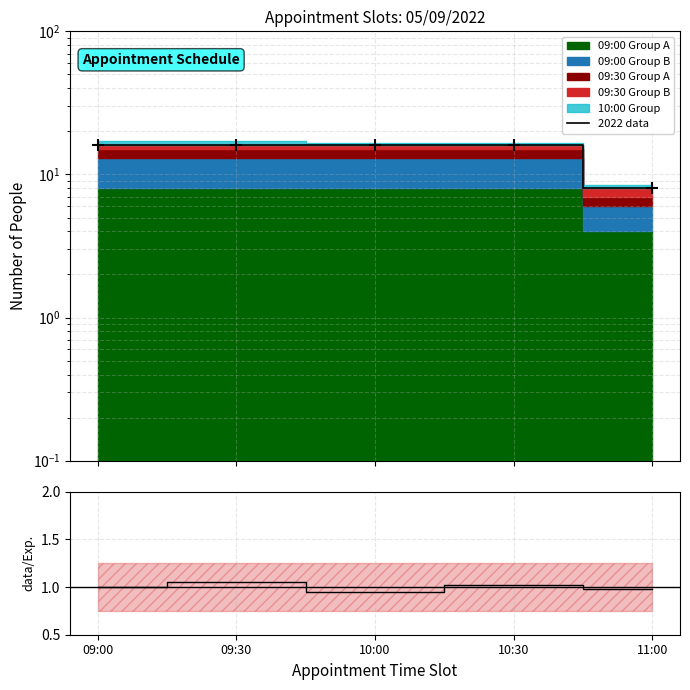

The 2022 data series shows 16.0 at 09:00. True or false?

True